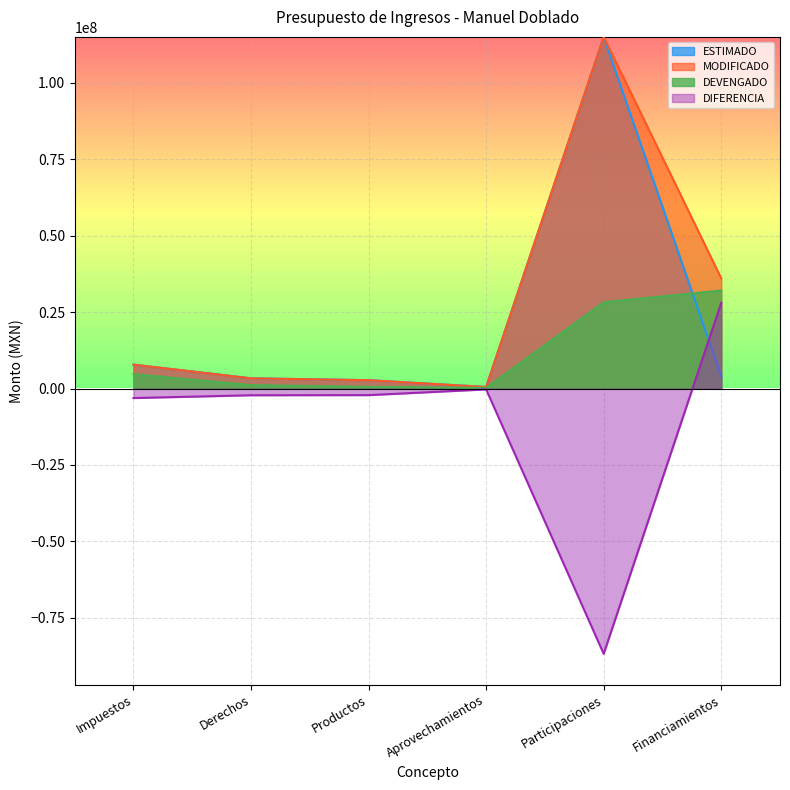

What are all the series names shown in the legend?

ESTIMADO, MODIFICADO, DEVENGADO, DIFERENCIA